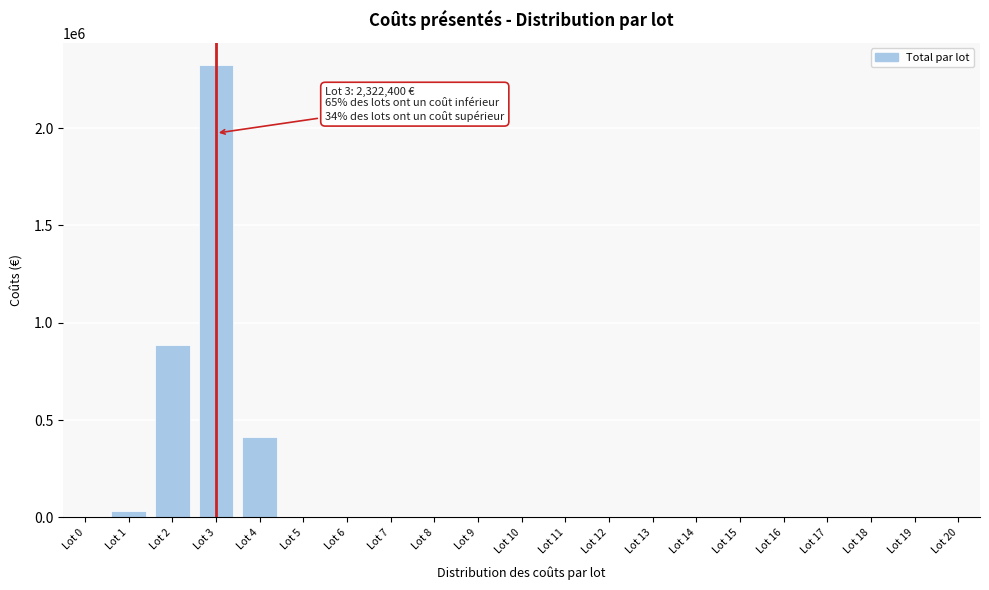

What is the sum of all values?

3655900